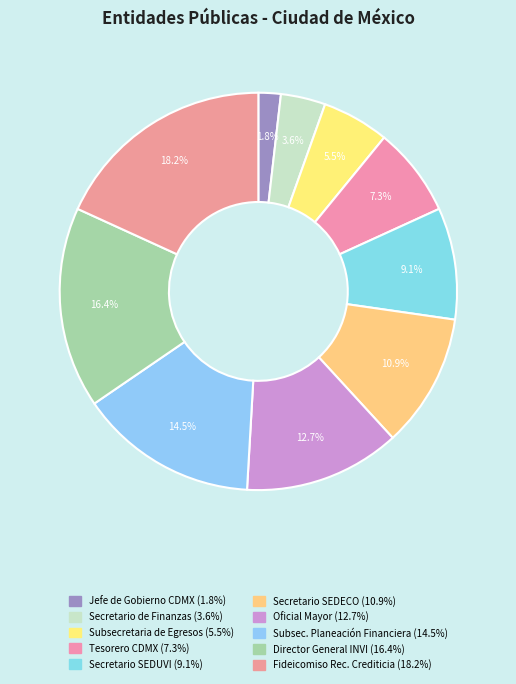

Which category has the smallest portion of the pie?

Jefe de Gobierno de la Ciudad de México